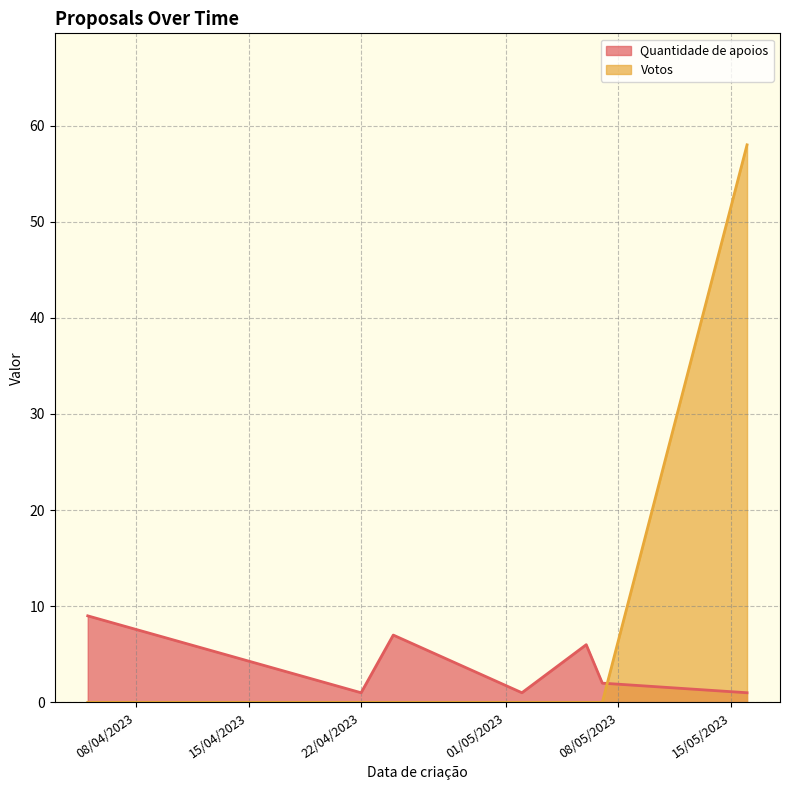

Reading left to right, extract all data points from this chart.

Quantidade de apoios: 06/05/2023=6	07/05/2023=2	02/05/2023=1	05/04/2023=9	16/05/2023=1	24/04/2023=7	22/04/2023=1
Votos: 06/05/2023=0	07/05/2023=0	02/05/2023=0	05/04/2023=0	16/05/2023=58	24/04/2023=0	22/04/2023=0